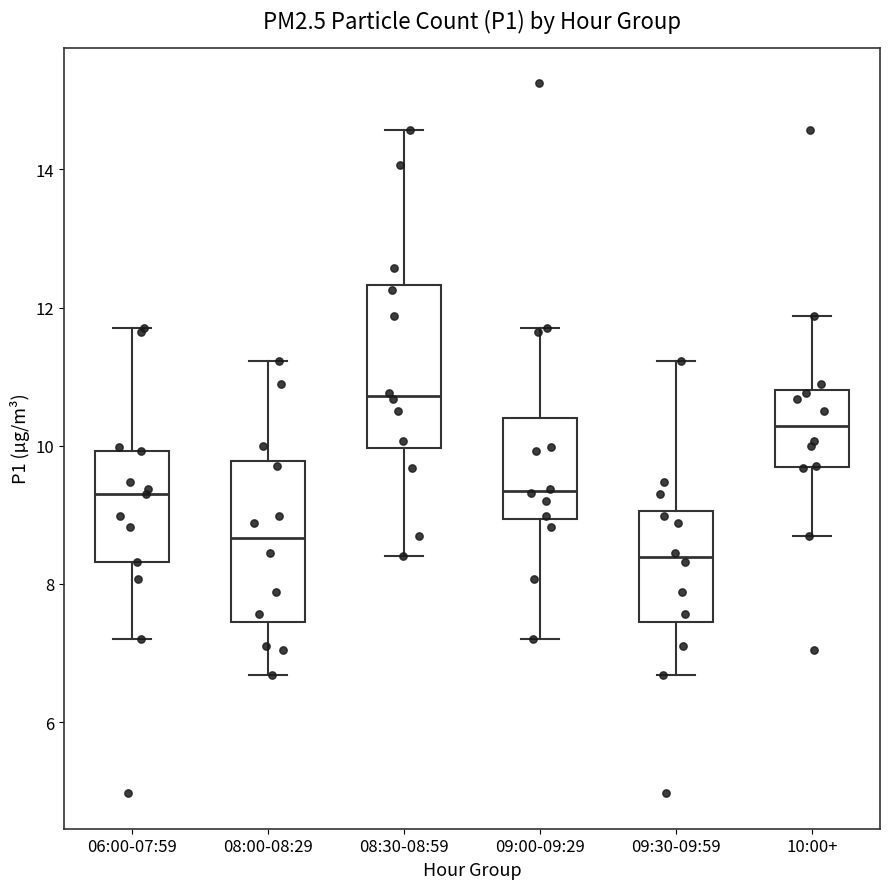

Reading left to right, read every box against the y-axis: the position of its median line, the range the box covers, and the ends of its whiskers. The values are not printed on the chart, so give them approximately, as read against the axis.

06:00-07:59: median 9.4, box 8.4 to 10.0, whiskers 7.2 to 11.8
08:00-08:29: median 8.6, box 7.4 to 9.8, whiskers 6.6 to 11.2
08:30-08:59: median 10.8, box 10.0 to 12.4, whiskers 8.4 to 14.6
09:00-09:29: median 9.4, box 9.0 to 10.4, whiskers 7.2 to 11.8
09:30-09:59: median 8.4, box 7.4 to 9.0, whiskers 6.6 to 11.2
10:00+: median 10.2, box 9.6 to 10.8, whiskers 8.8 to 11.8